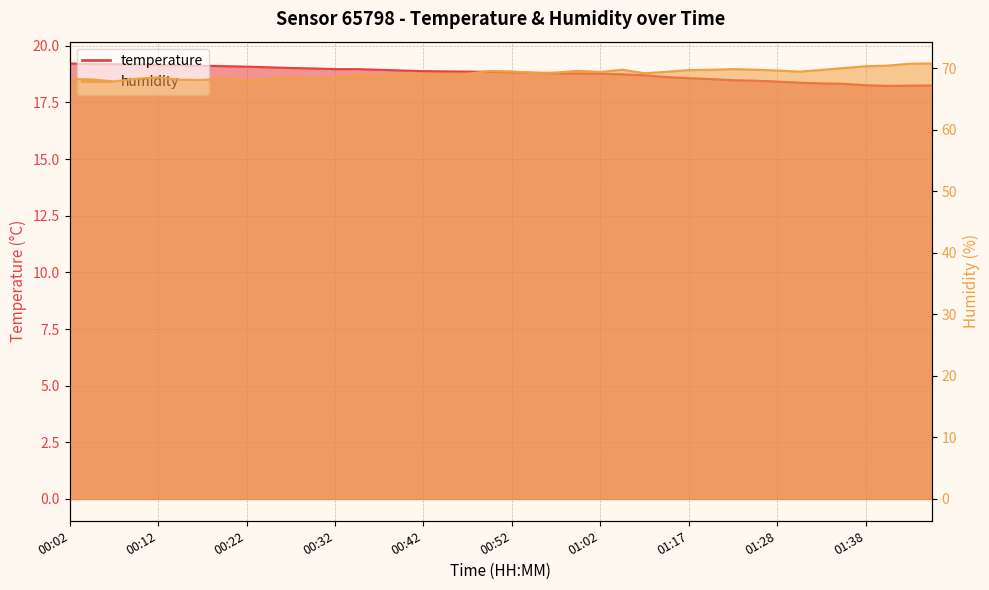

What is the total value across all series at 00:09?

87.5